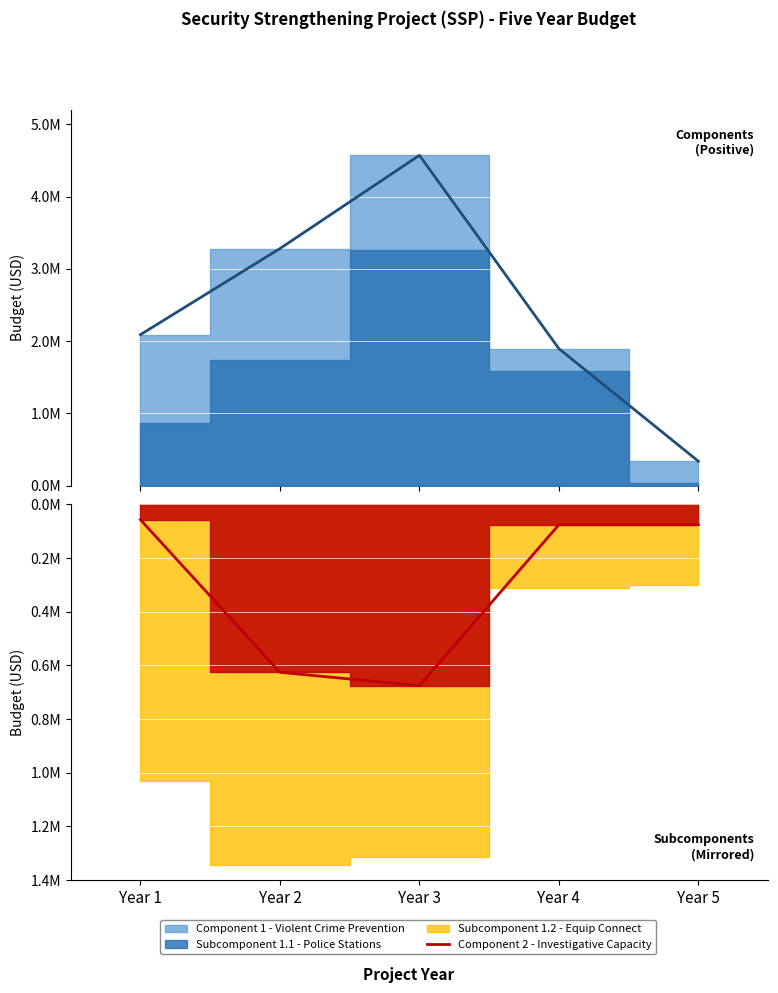

What value does the Component 2 - Investigative Capacity (line) series have at Year 5?

-75789.5